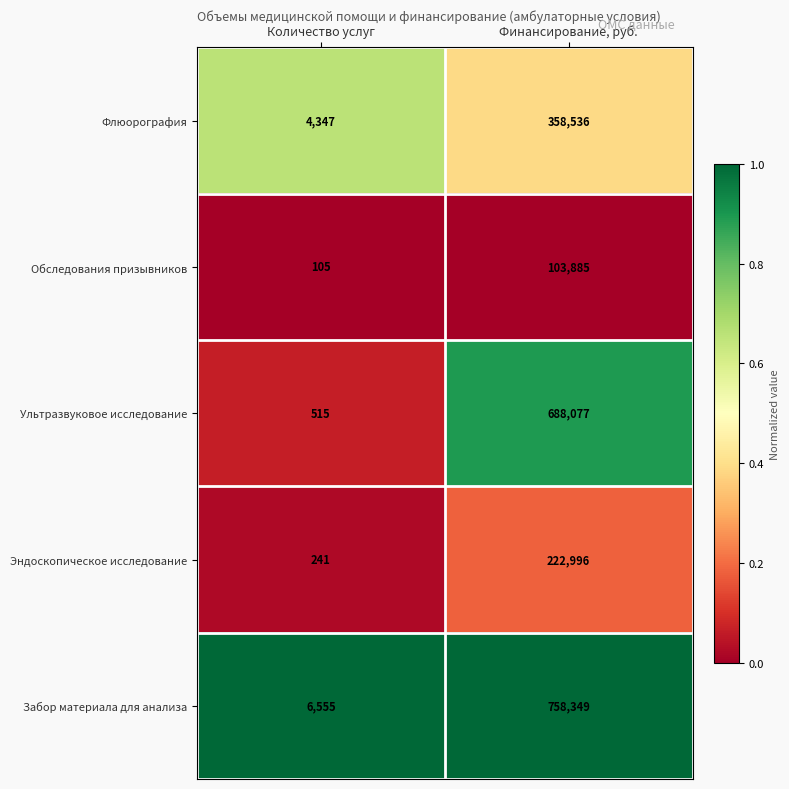

What is the difference between the Ультразвуковое исследование values at Количество услуг and Финансирование, руб.?

687562